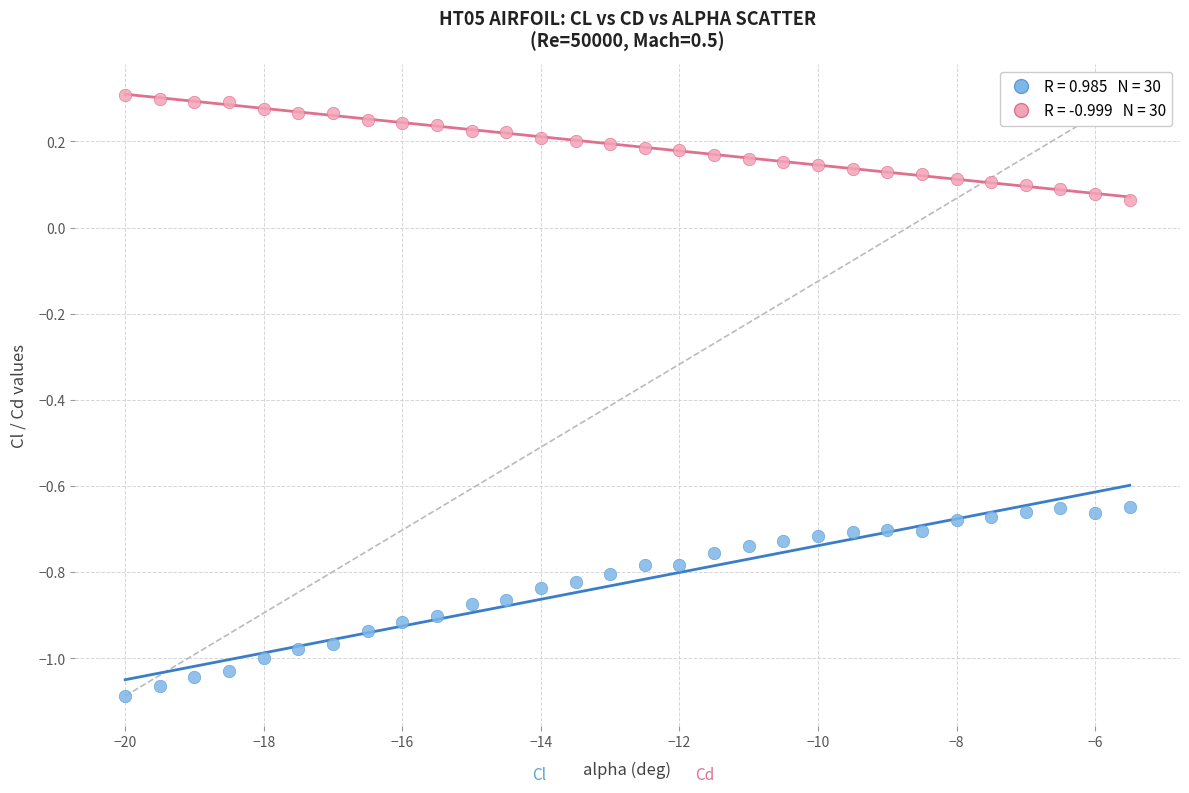

Across all data points, what is the range of Y values (max minus min)?

1.4